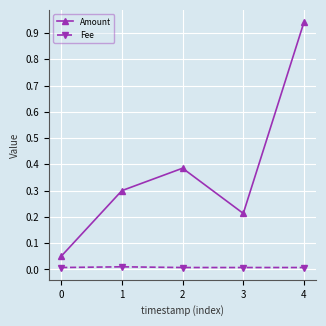

Count the number of data series in this chart.

2